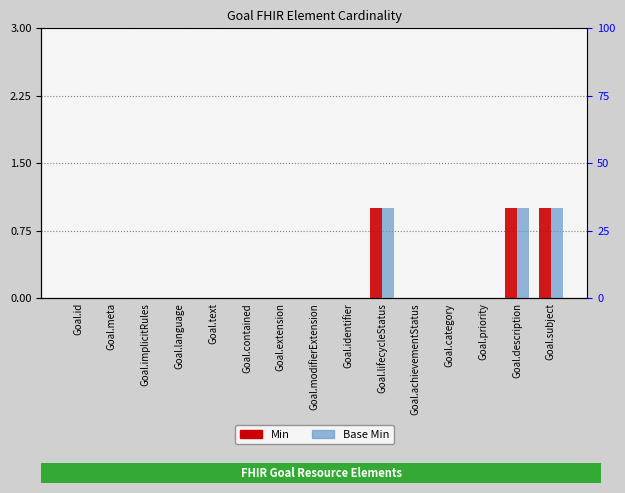

What are all the series names shown in the legend?

Min, Base Min